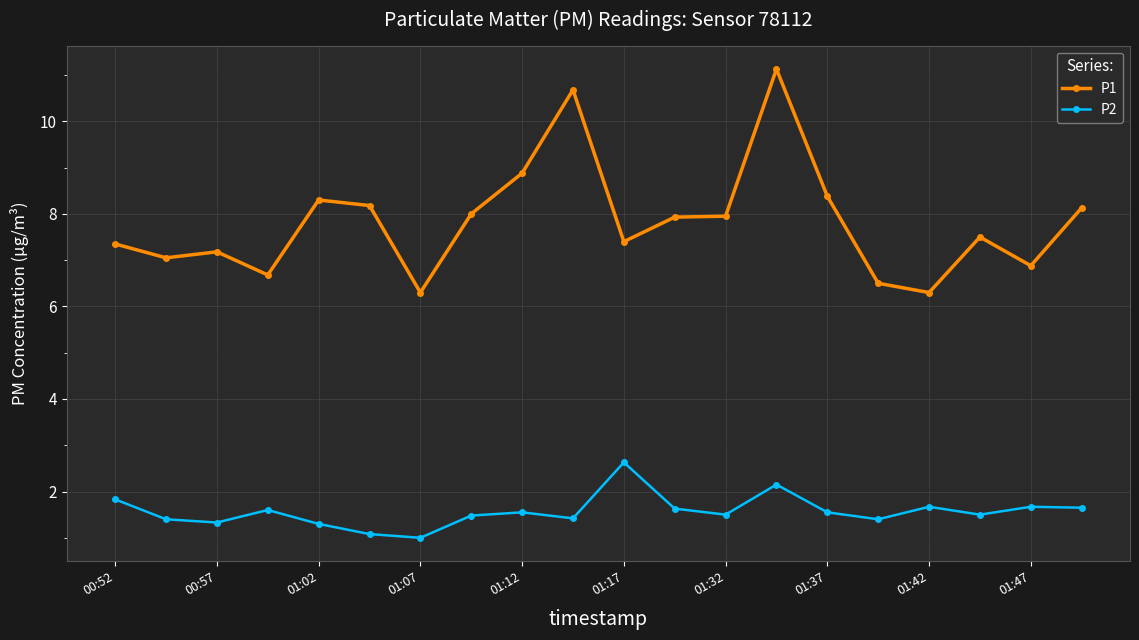

True or false: P2 and P1 cross at least once.

False